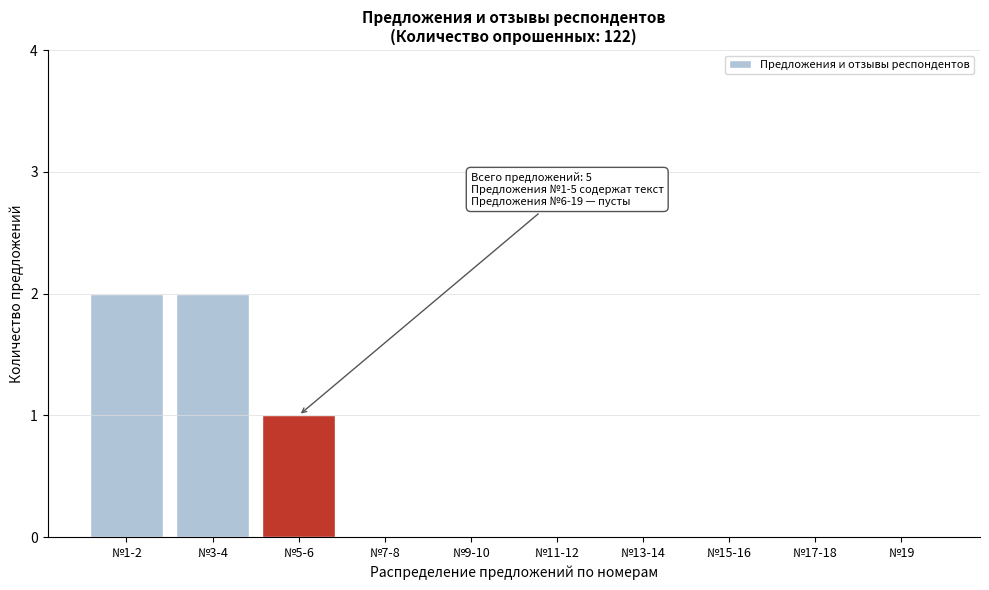

Reading left to right, extract all data points from this chart.

№1-2=2	№3-4=2	№5-6=1	№7-8=0	№9-10=0	№11-12=0	№13-14=0	№15-16=0	№17-18=0	№19=0